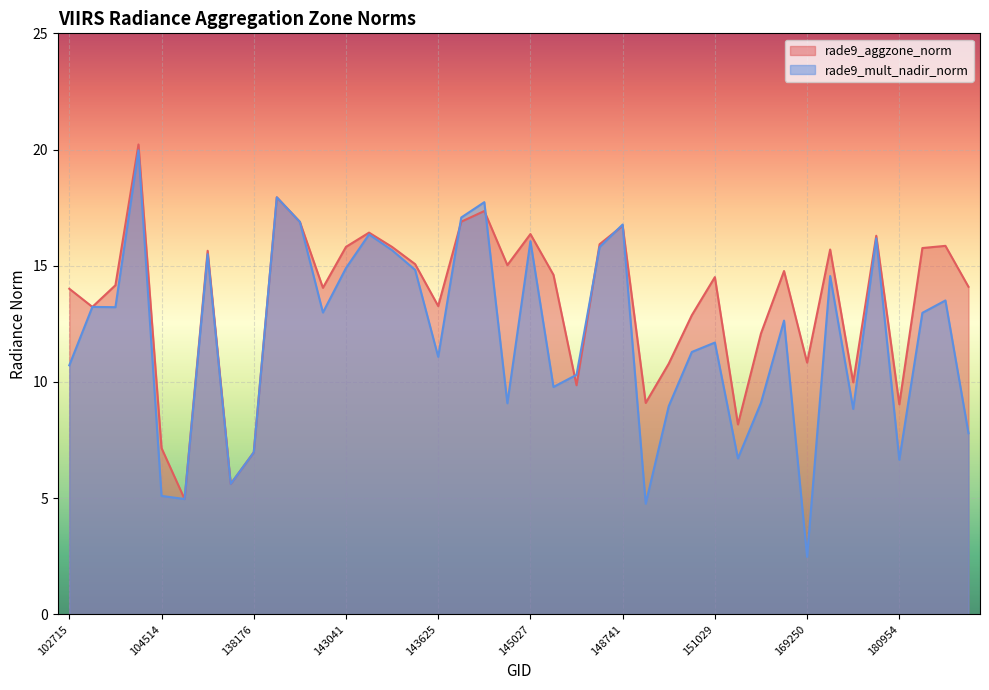

The rade9_aggzone_norm series shows 14.8 at 155922. True or false?

True